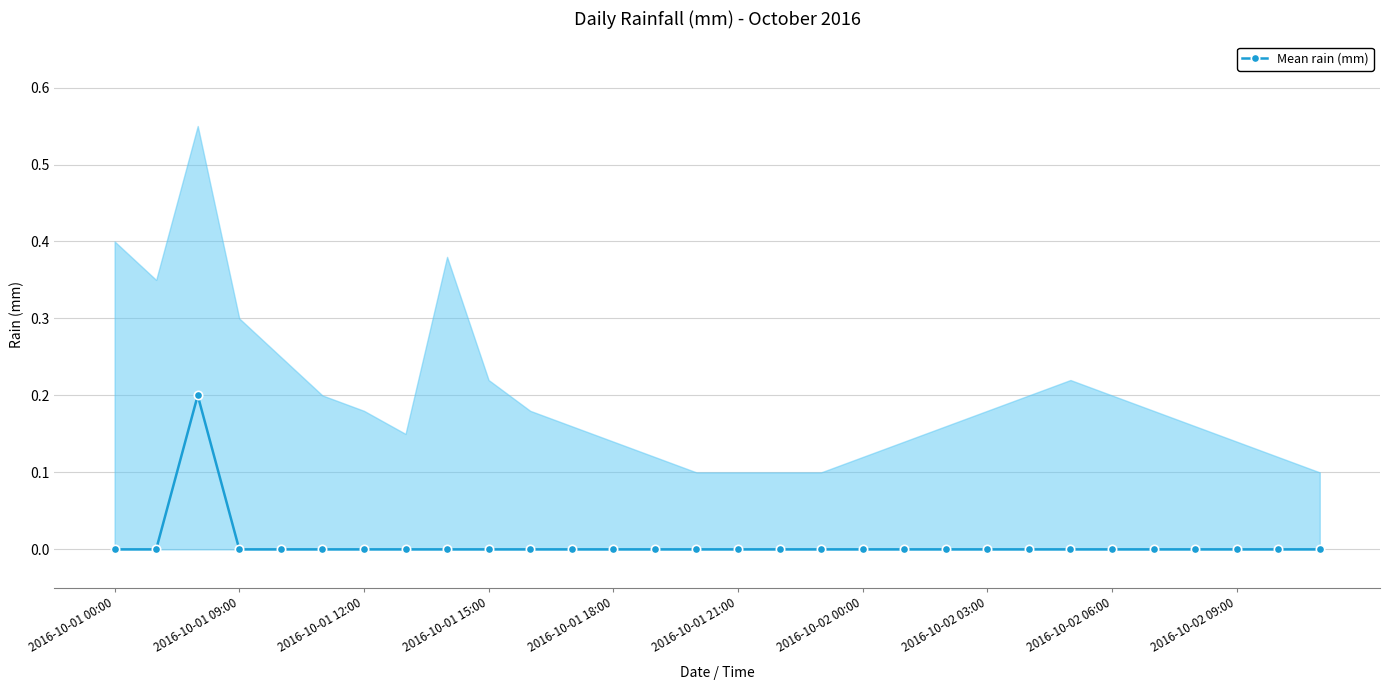

The value at 13 is 0.0. True or false?

True